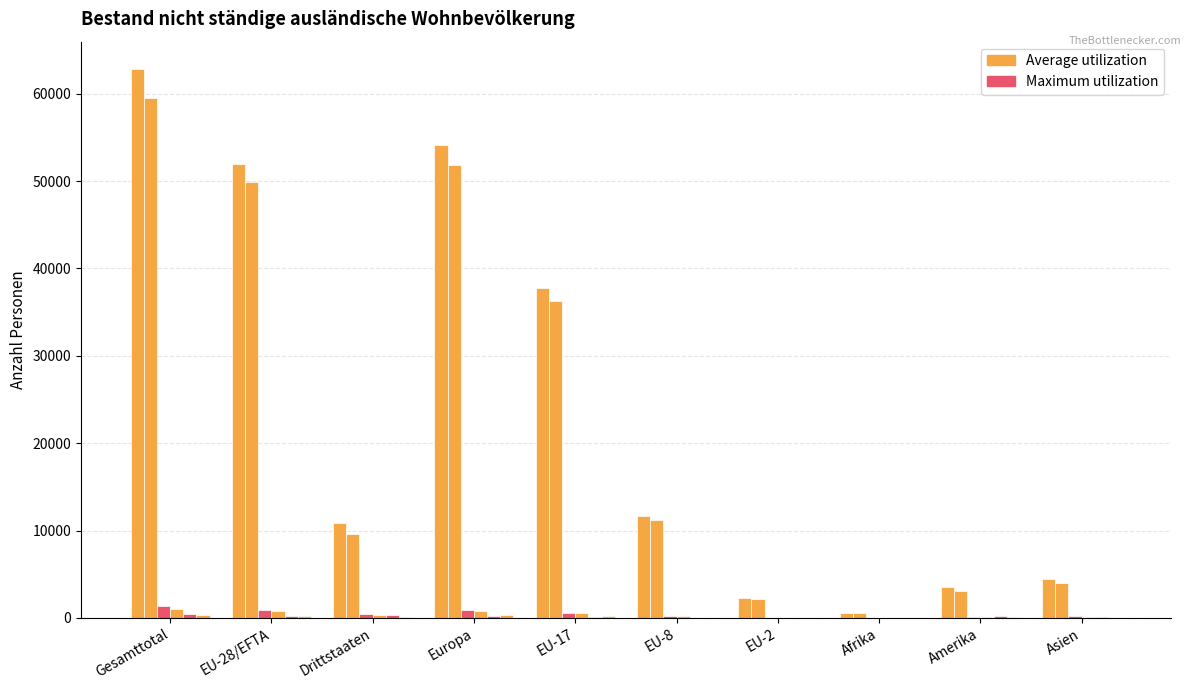

True or false: 6-15 Jahre Total has a value of 132 at Amerika.

True